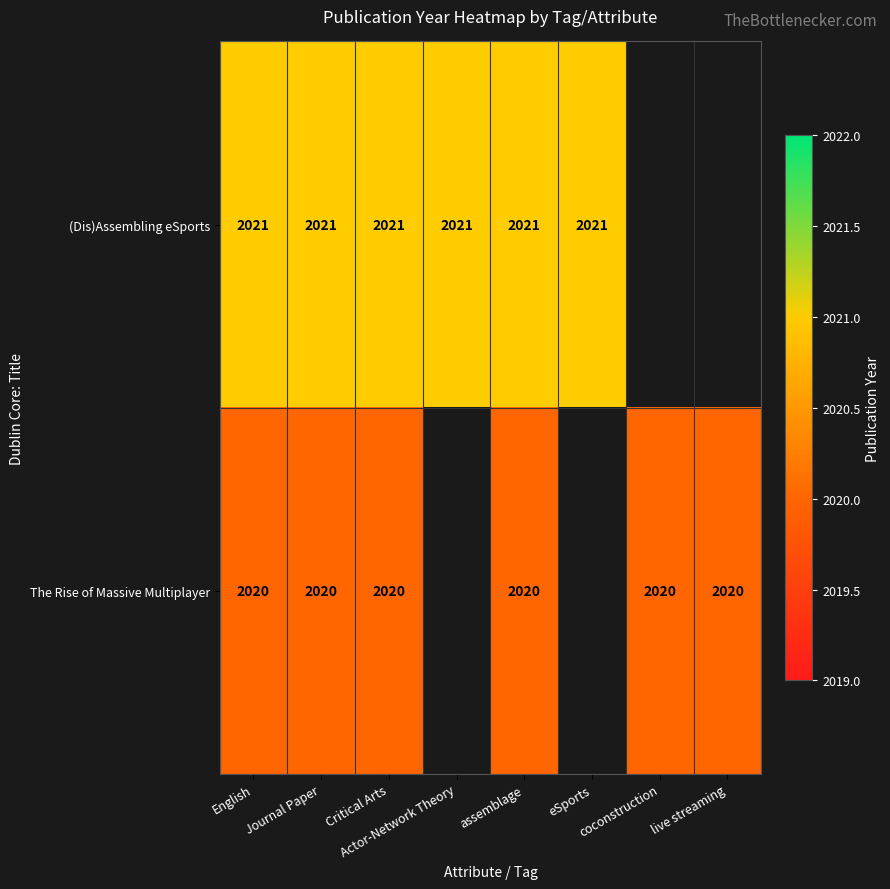

What is the spread (max minus min) of values at English?

1